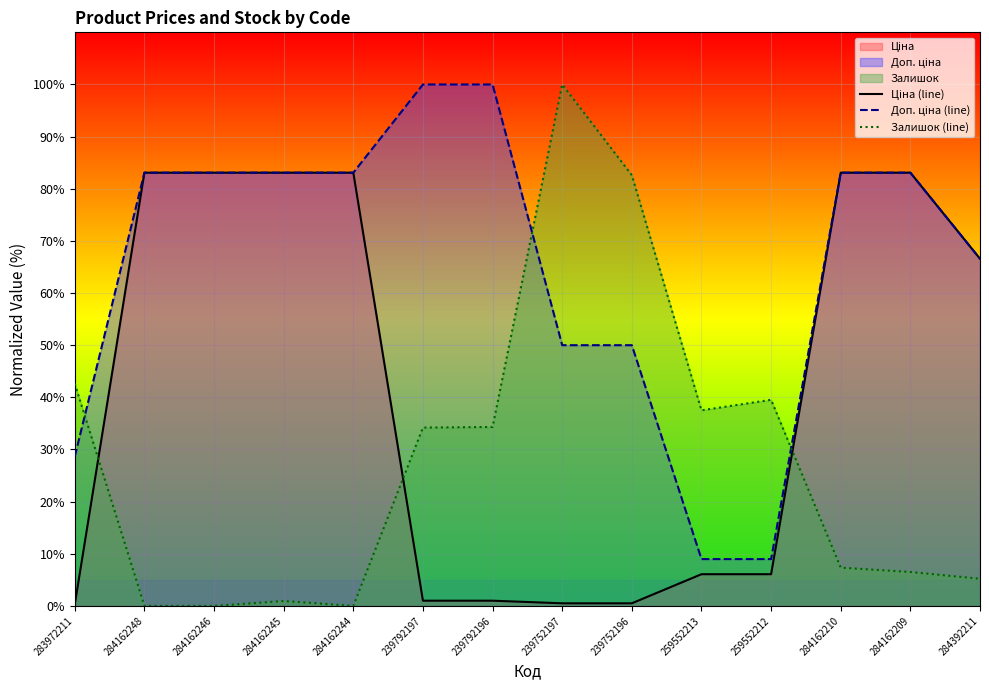

At how many categories does at least one series exceed 16?

14